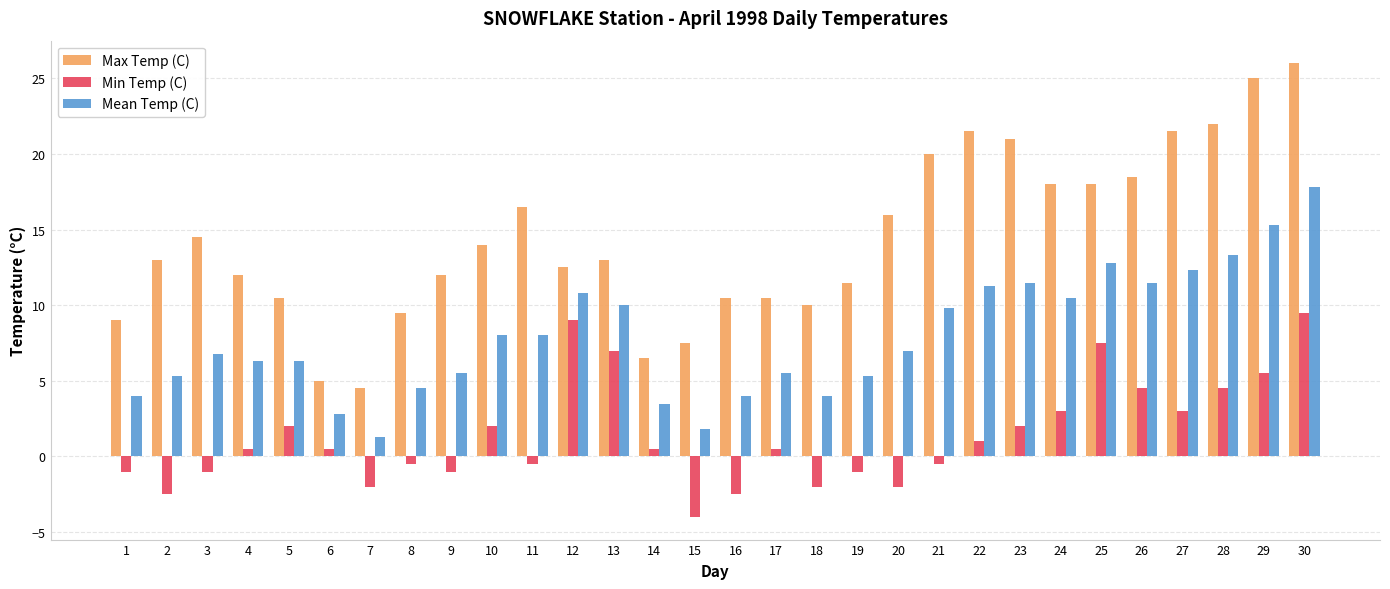

Reading left to right, transcribe all the data shown in this chart.

Max Temp (C): 1=9.0	2=13.0	3=14.5	4=12.0	5=10.5	6=5.0	7=4.5	8=9.5	9=12.0	10=14.0	11=16.5	12=12.5	13=13.0	14=6.5	15=7.5	16=10.5	17=10.5	18=10.0	19=11.5	20=16.0	21=20.0	22=21.5	23=21.0	24=18.0	25=18.0	26=18.5	27=21.5	28=22.0	29=25.0	30=26.0
Min Temp (C): 1=-1.0	2=-2.5	3=-1.0	4=0.5	5=2.0	6=0.5	7=-2.0	8=-0.5	9=-1.0	10=2.0	11=-0.5	12=9.0	13=7.0	14=0.5	15=-4.0	16=-2.5	17=0.5	18=-2.0	19=-1.0	20=-2.0	21=-0.5	22=1.0	23=2.0	24=3.0	25=7.5	26=4.5	27=3.0	28=4.5	29=5.5	30=9.5
Mean Temp (C): 1=4.0	2=5.3	3=6.8	4=6.3	5=6.3	6=2.8	7=1.3	8=4.5	9=5.5	10=8.0	11=8.0	12=10.8	13=10.0	14=3.5	15=1.8	16=4.0	17=5.5	18=4.0	19=5.3	20=7.0	21=9.8	22=11.3	23=11.5	24=10.5	25=12.8	26=11.5	27=12.3	28=13.3	29=15.3	30=17.8